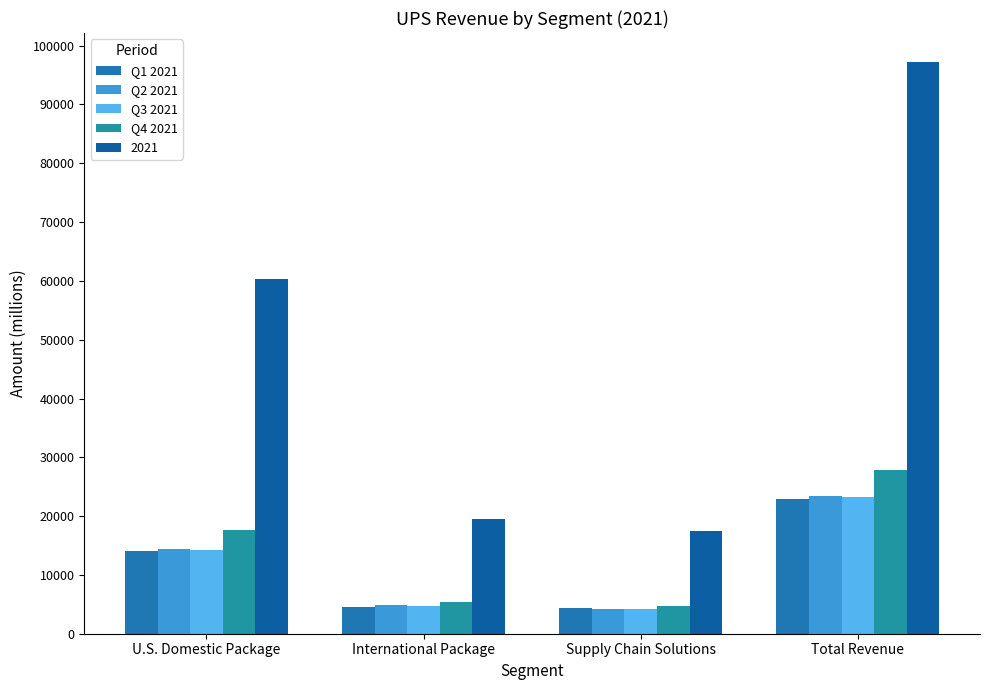

Which series changed the most between U.S. Domestic Package and Total Revenue?

2021